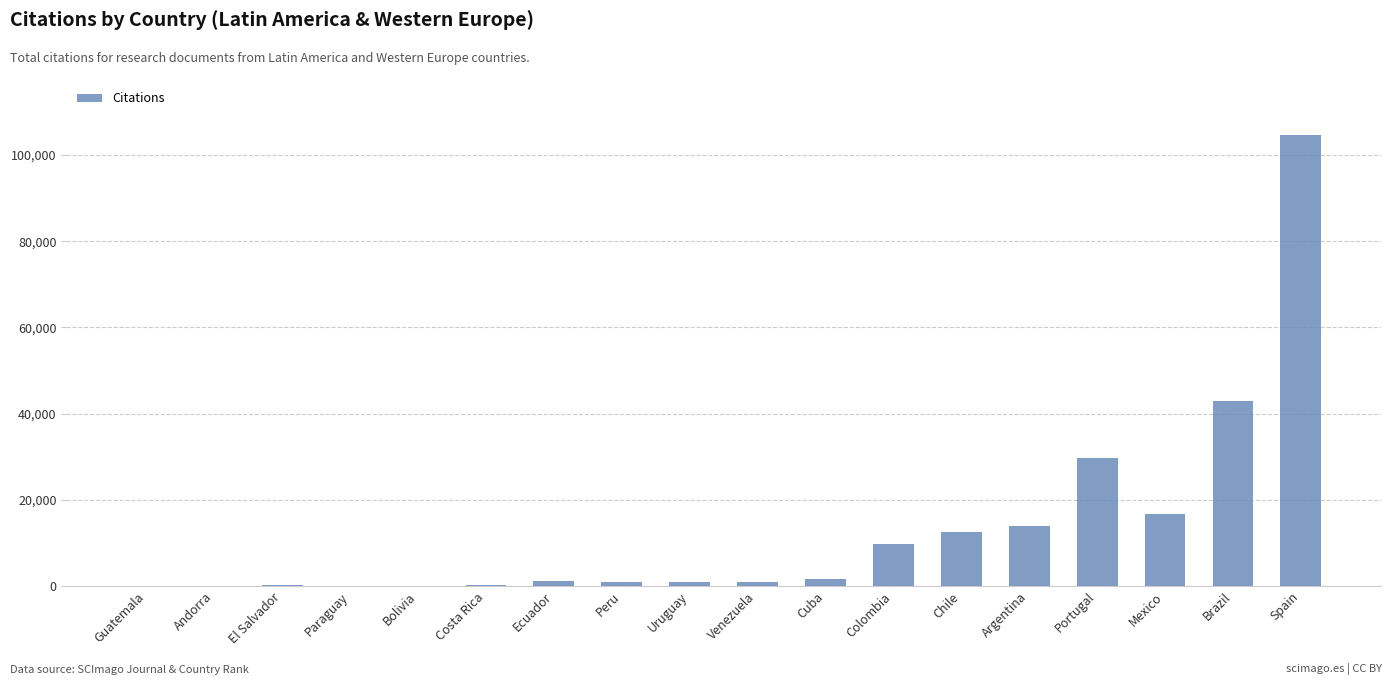

The chart shows a value of 12508 at Chile. True or false?

True